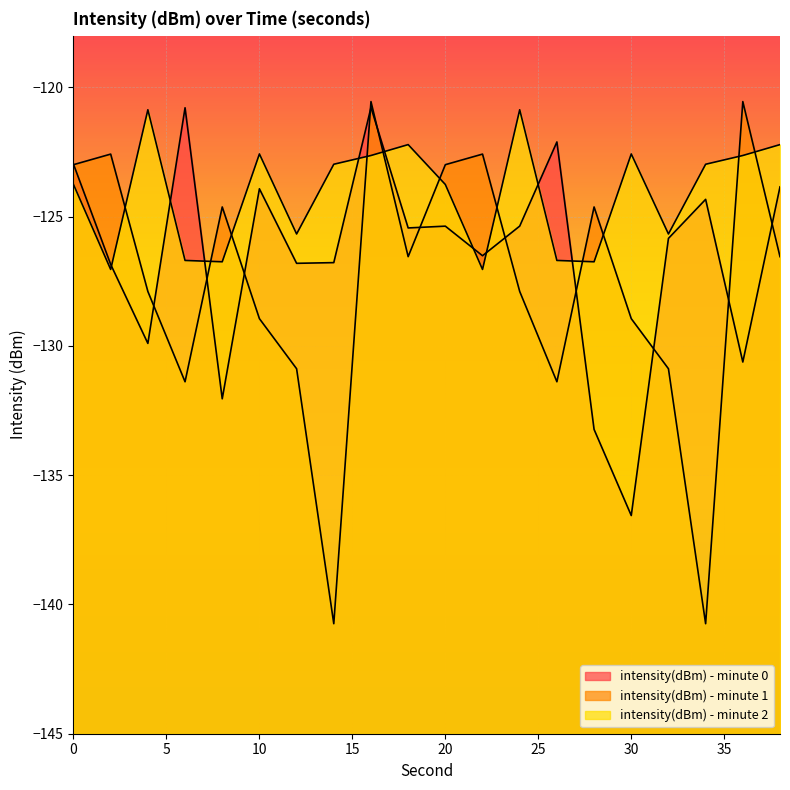

What is the difference between the intensity(dBm) - minute 0 values at 16 and 12?

6.0